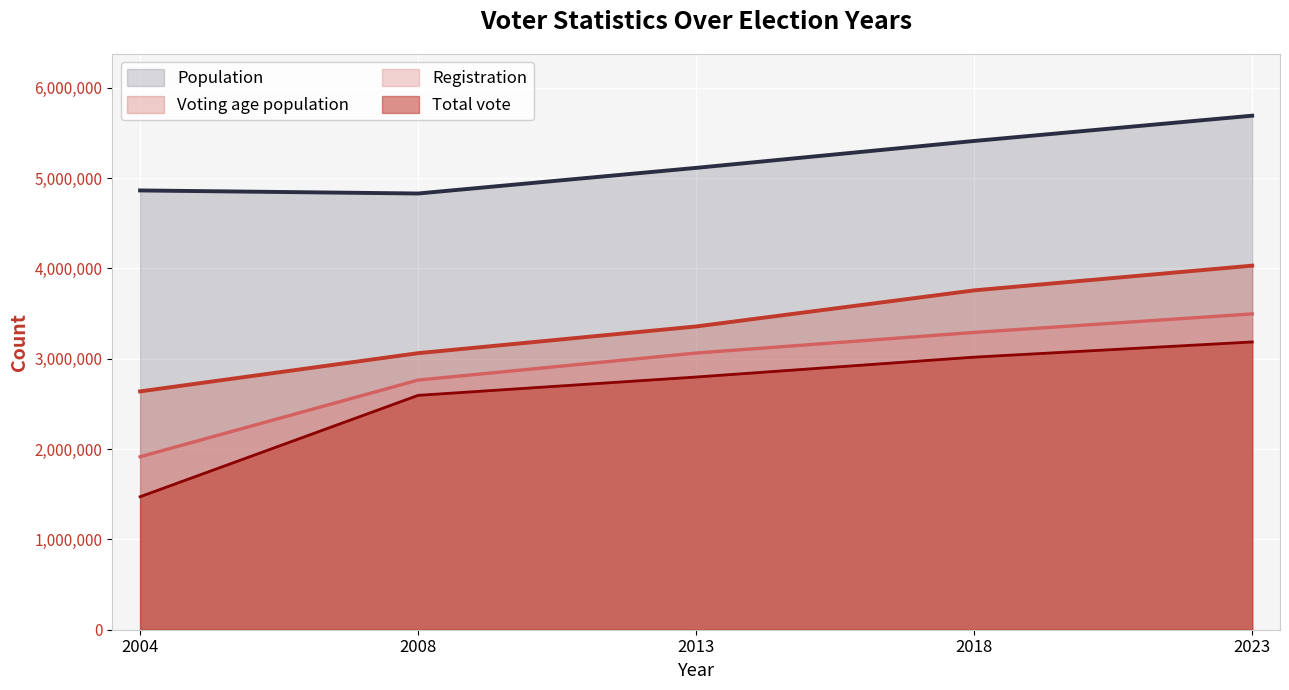

Count the number of data series in this chart.

4